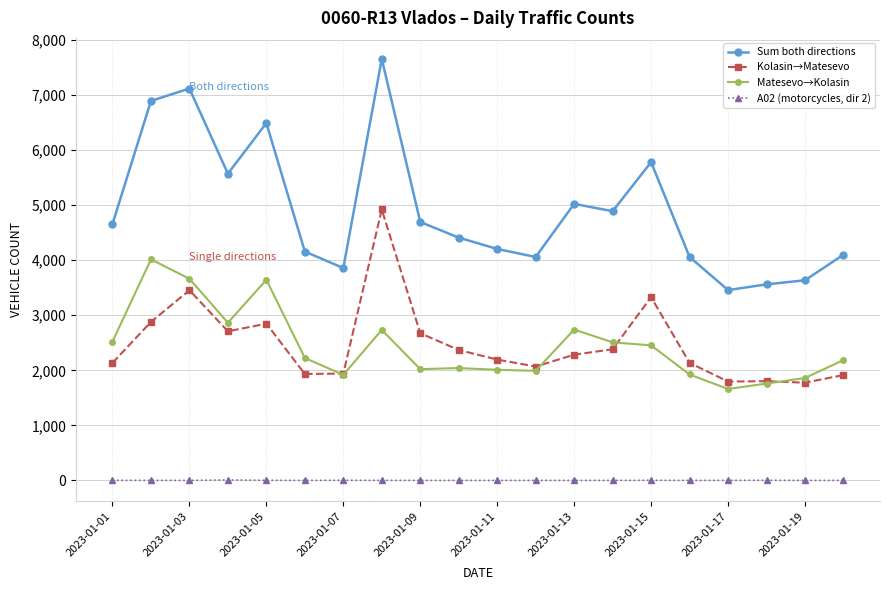

True or false: Matesevo→Kolasin has more than 1 points higher than both neighbors.

True